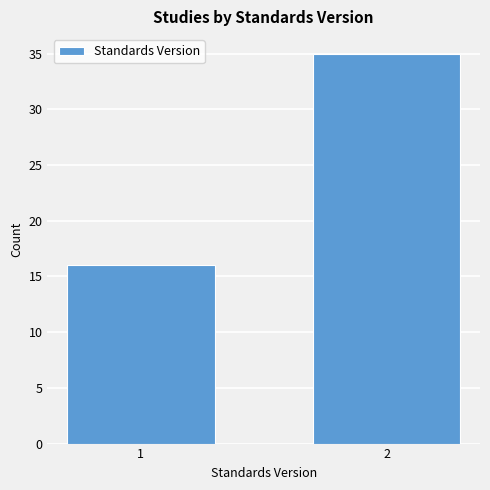

Reading right to left, what are all the values shown in this chart?

35	16